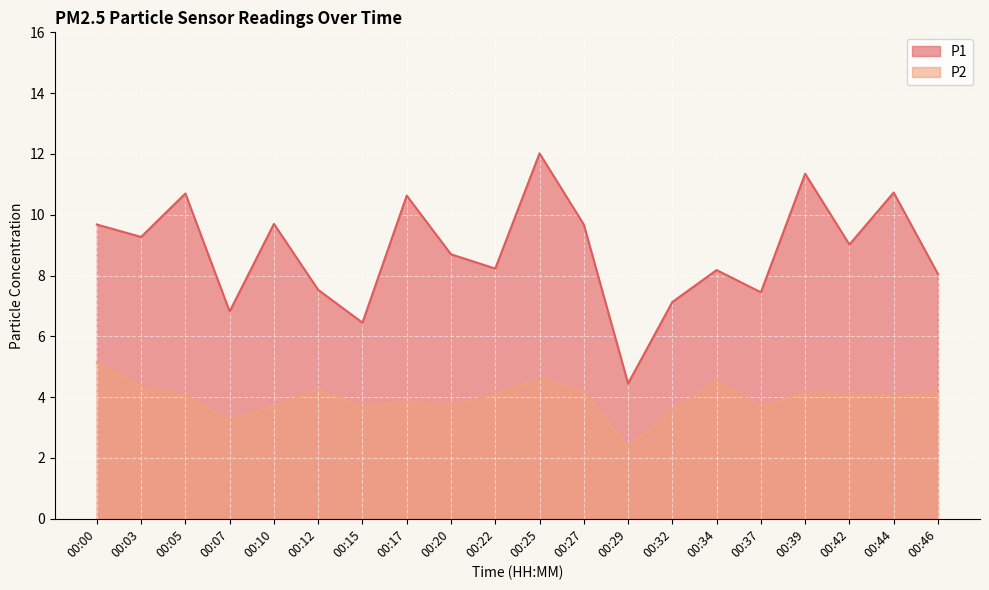

List the series in order of their peak value, lowest first.

P2, P1